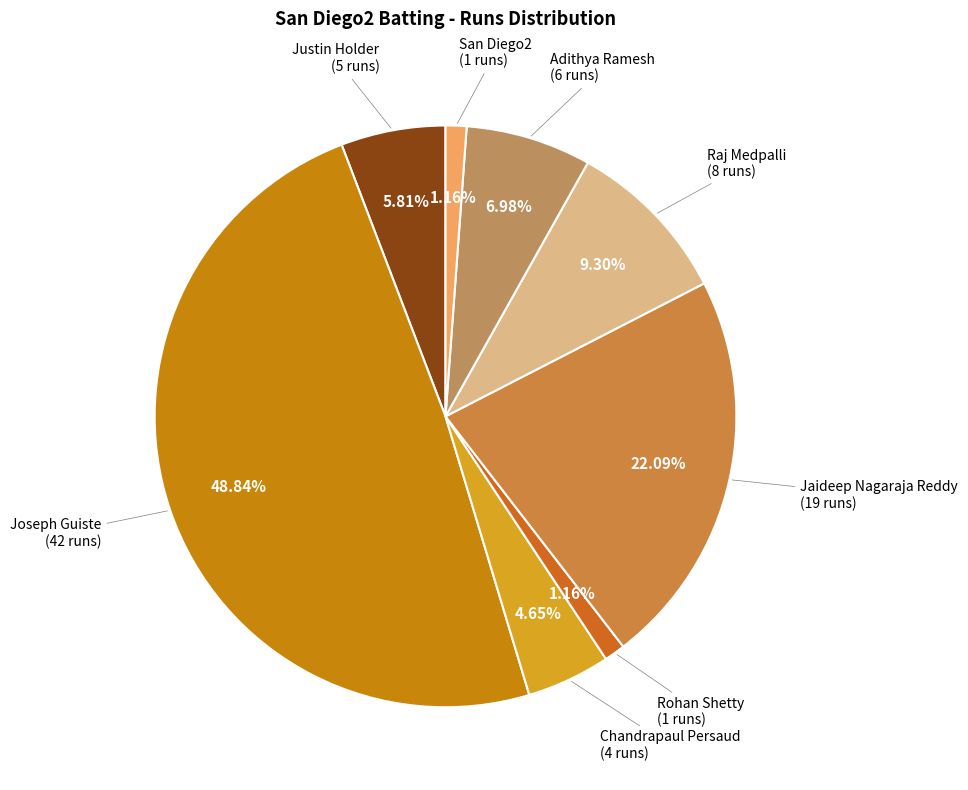

To the nearest percent, what percentage of the pie is Raj Medpalli?

9%